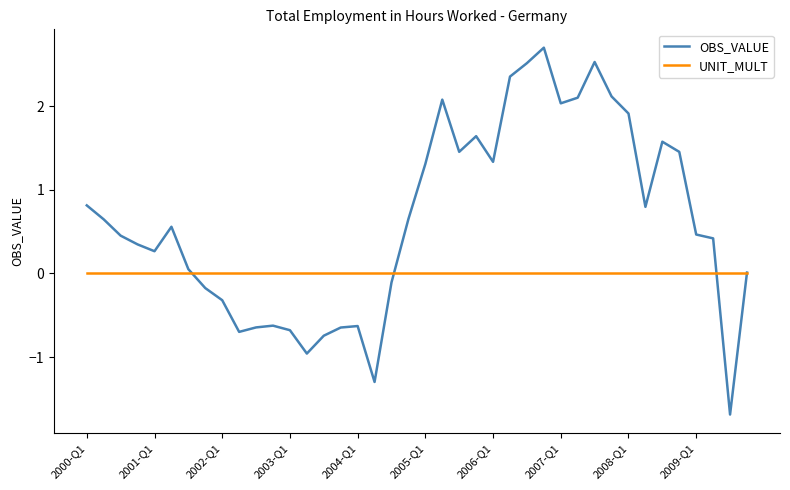

List the series in order of their peak value, highest first.

OBS_VALUE, UNIT_MULT